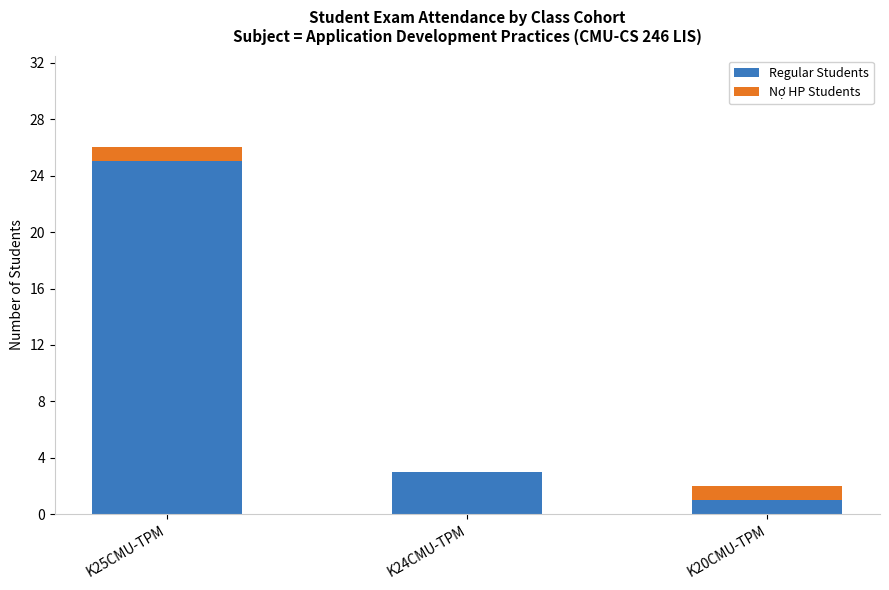

Is it true that Regular Students equals 0 at K20CMU-TPM?

False